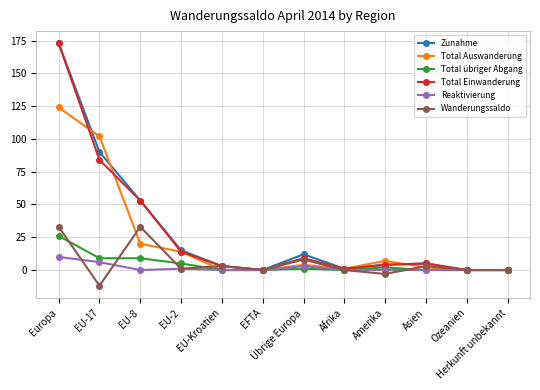

What is the spread (max minus min) of values at Übrige Europa?

11